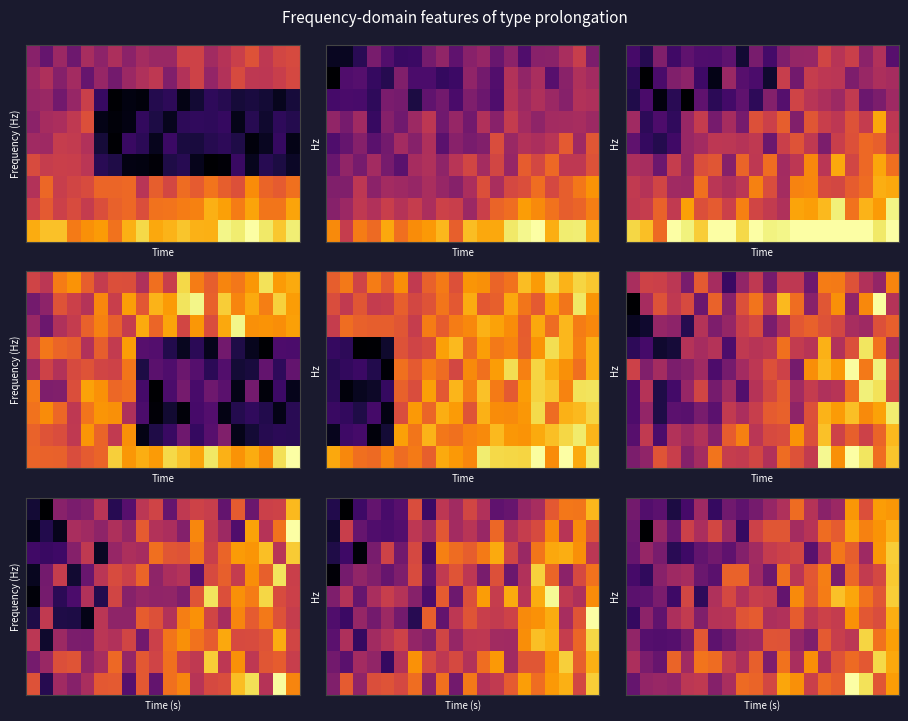

Which has a higher value, 13 or 17?

17